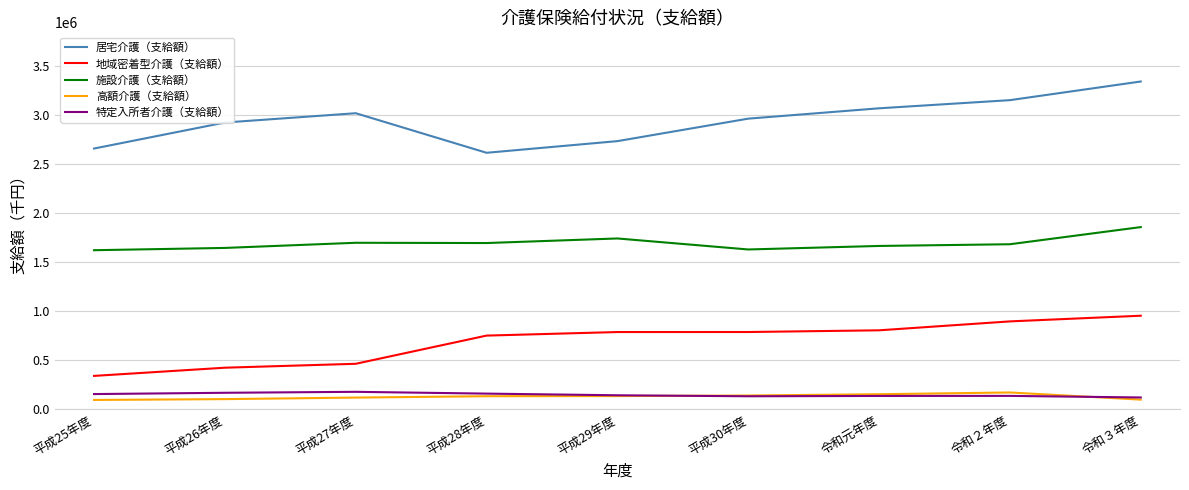

What is the smallest value displayed?

95623